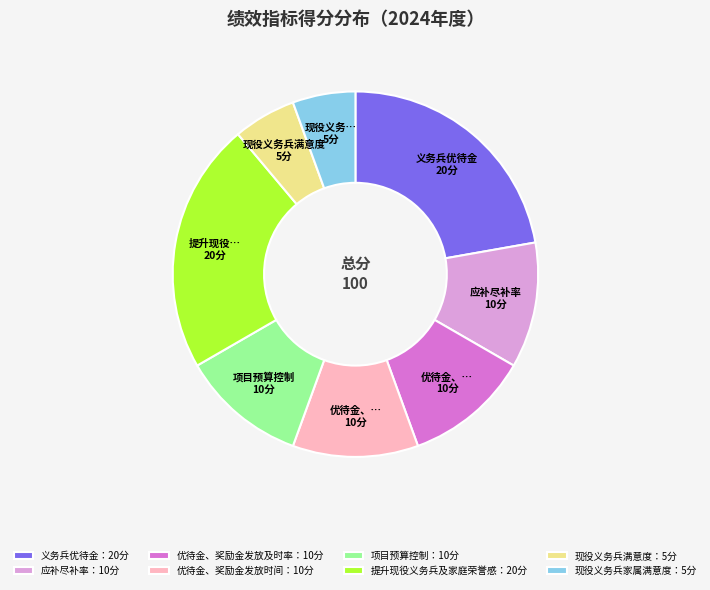

True or false: 应补尽补率：10分 accounts for 23% of the total.

False